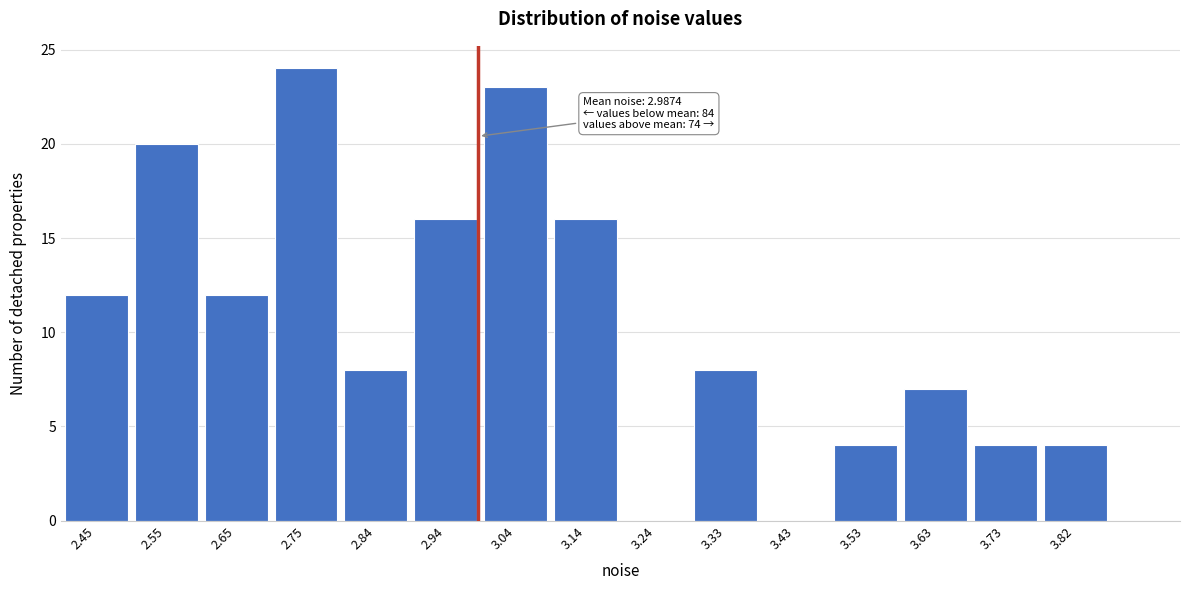

Reading right to left, list all the values displayed in this chart.

3.82=4	3.73=4	3.63=7	3.53=4	3.43=0	3.33=8	3.24=0	3.14=16	3.04=23	2.94=16	2.84=8	2.75=24	2.65=12	2.55=20	2.45=12